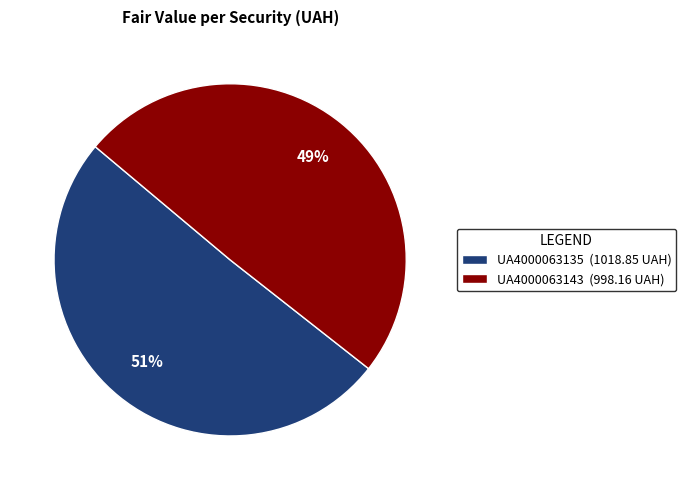

To the nearest percent, what is the average slice percentage?

50%